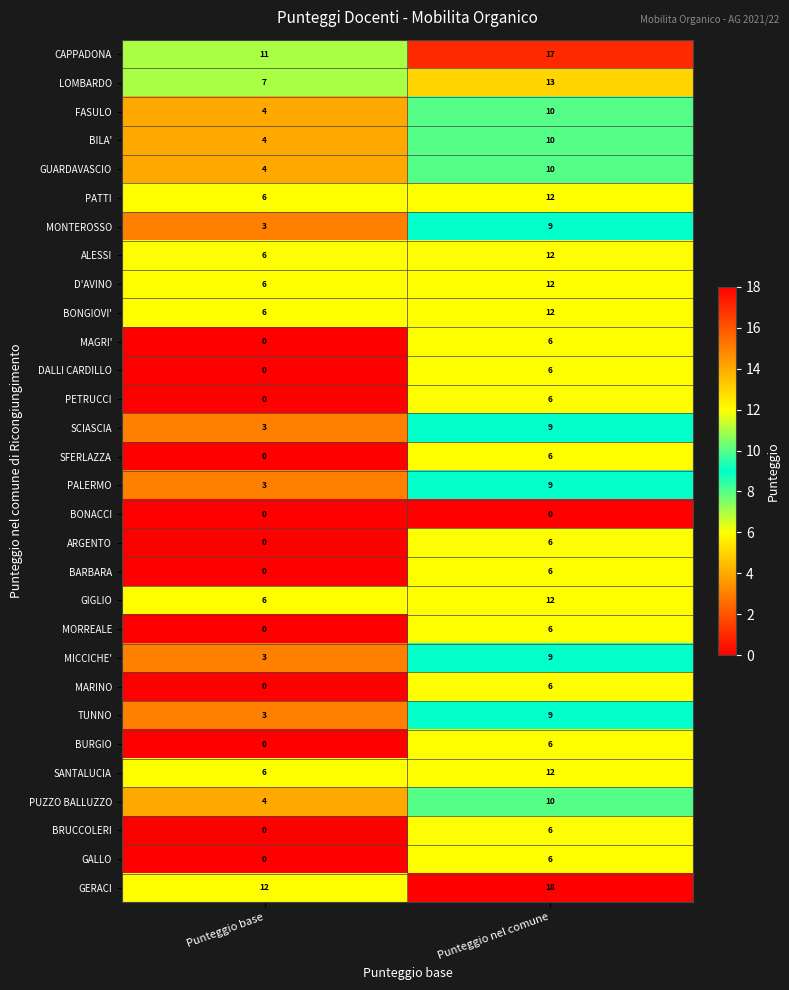

Which category has the highest value across all series?

Punteggio nel comune